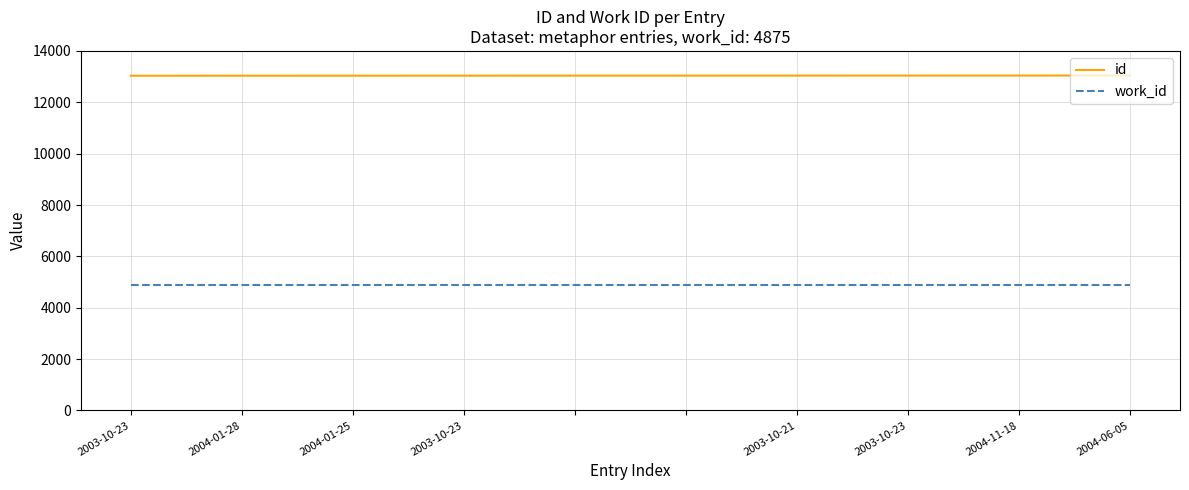

What is the minimum value shown in the chart?

4875